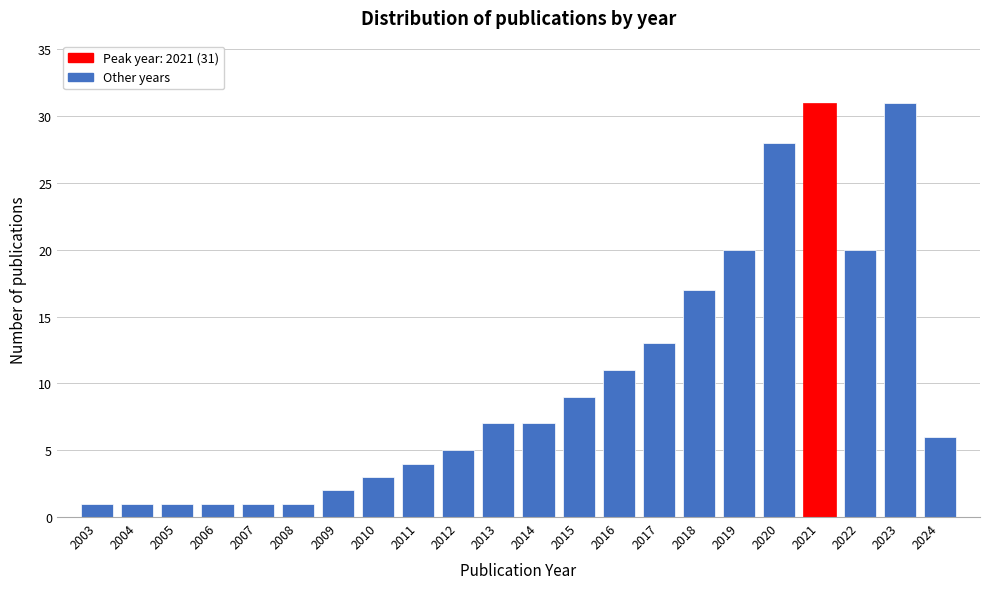

Reading left to right, extract all data points from this chart.

2003=1	2004=1	2005=1	2006=1	2007=1	2008=1	2009=2	2010=3	2011=4	2012=5	2013=7	2014=7	2015=9	2016=11	2017=13	2018=17	2019=20	2020=28	2021=31	2022=20	2023=31	2024=6